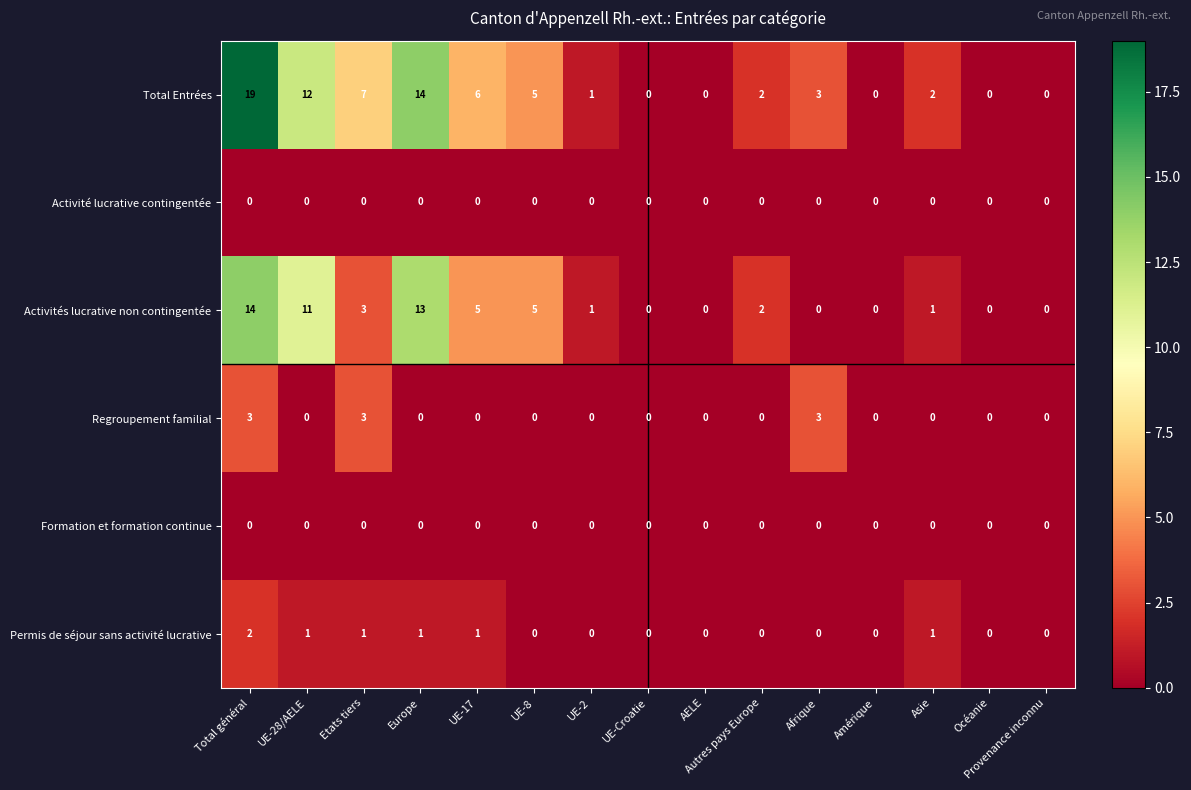

What is the average value of the Total Entrées series?

5